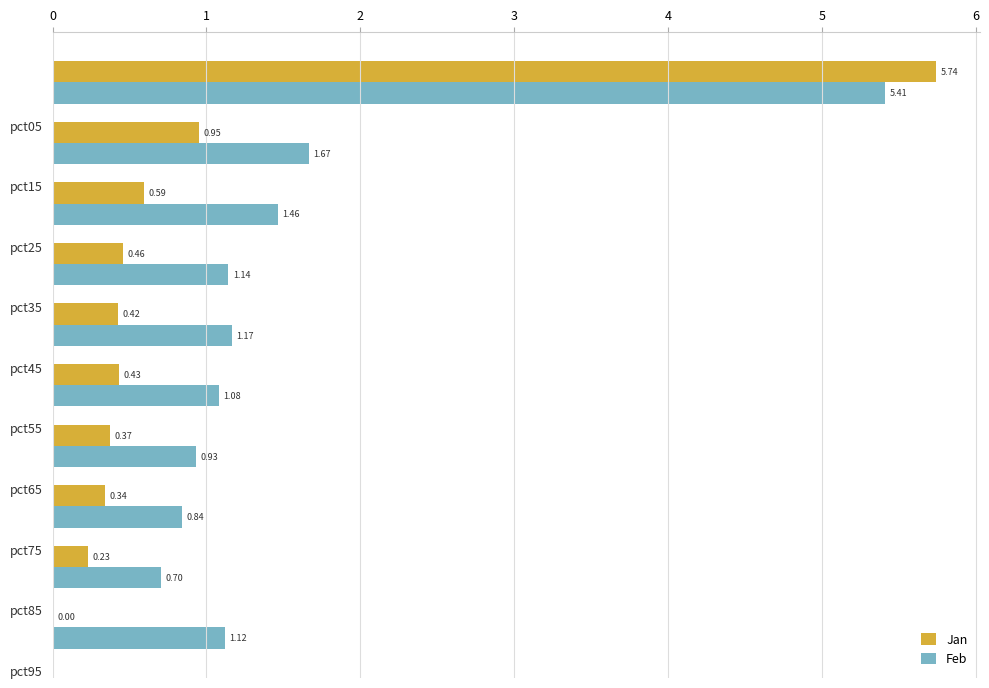

What is the sum of all Feb values?

15.5